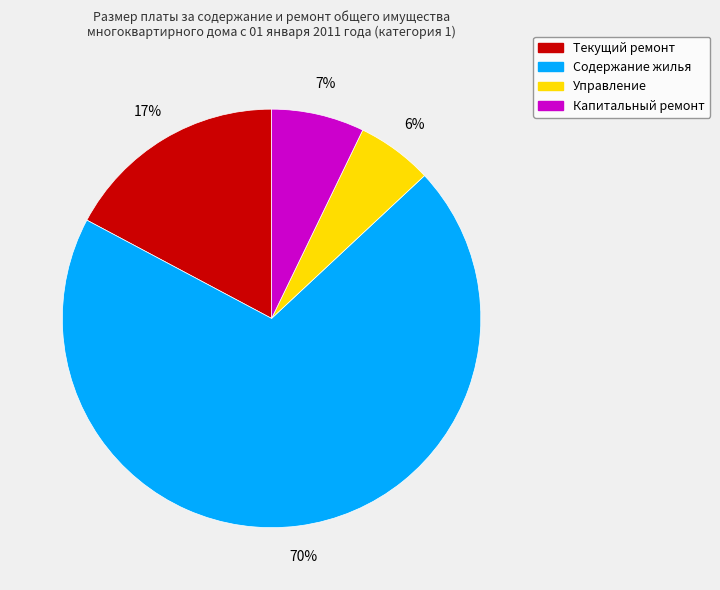

Which has a higher value, Текущий ремонт or Управление?

Текущий ремонт